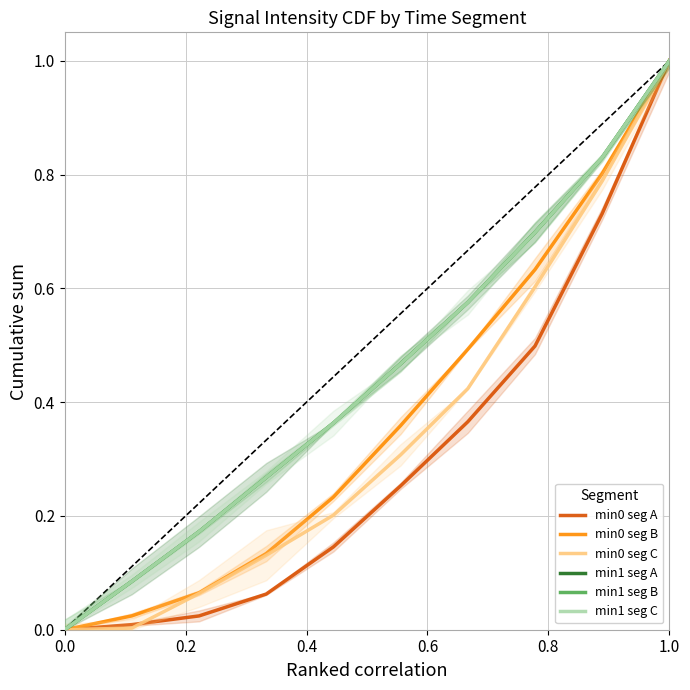

Between 8 and 0.4, which is larger?

8